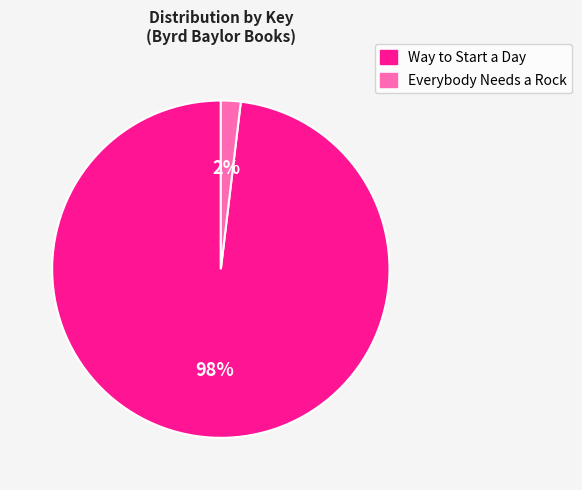

True or false: Way to Start a Day accounts for 90% of the total.

False